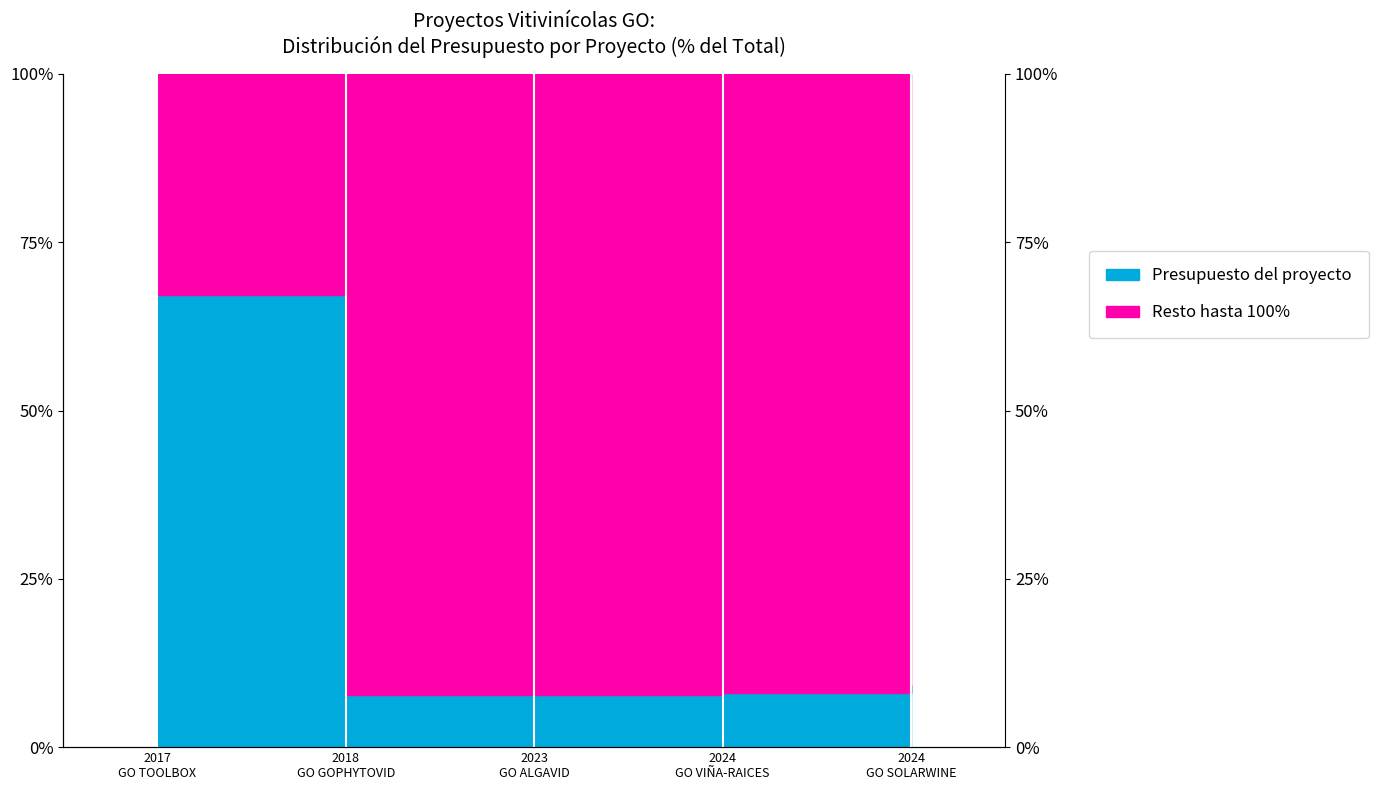

At which category does the data reach its first local valley?

2018 GO GOPHYTOVID